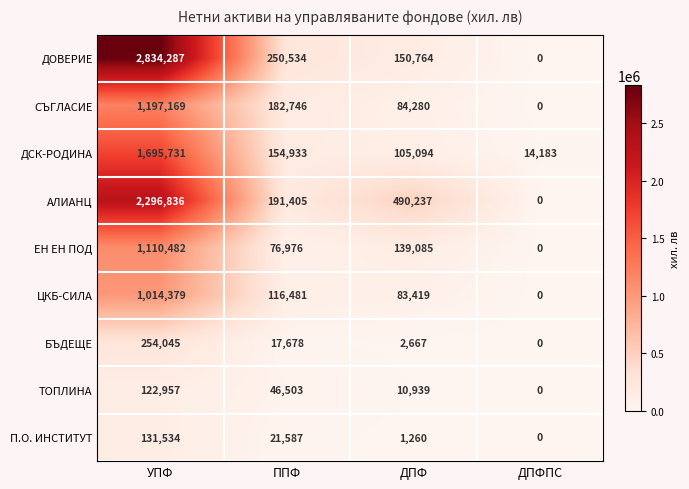

Rank the series at ДПФ from highest to lowest value.

АЛИАНЦ, ДОВЕРИЕ, ЕН ЕН ПОД, ДСК-РОДИНА, СЪГЛАСИЕ, ЦКБ-СИЛА, ТОПЛИНА, БЪДЕЩЕ, П.О. ИНСТИТУТ